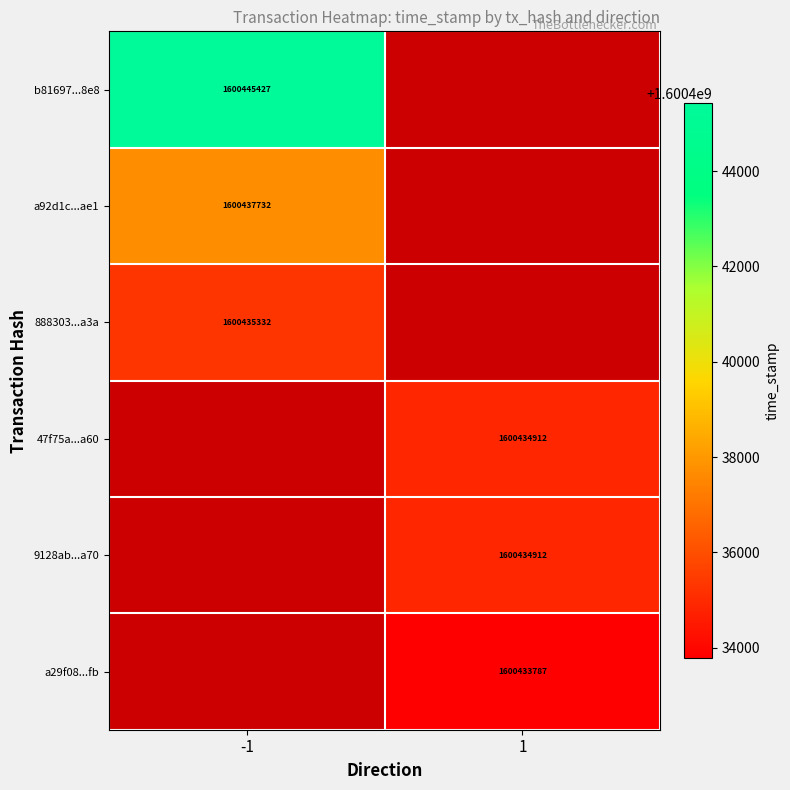

The value of 47f75a...a60 at 1 is 621530686. True or false?

False